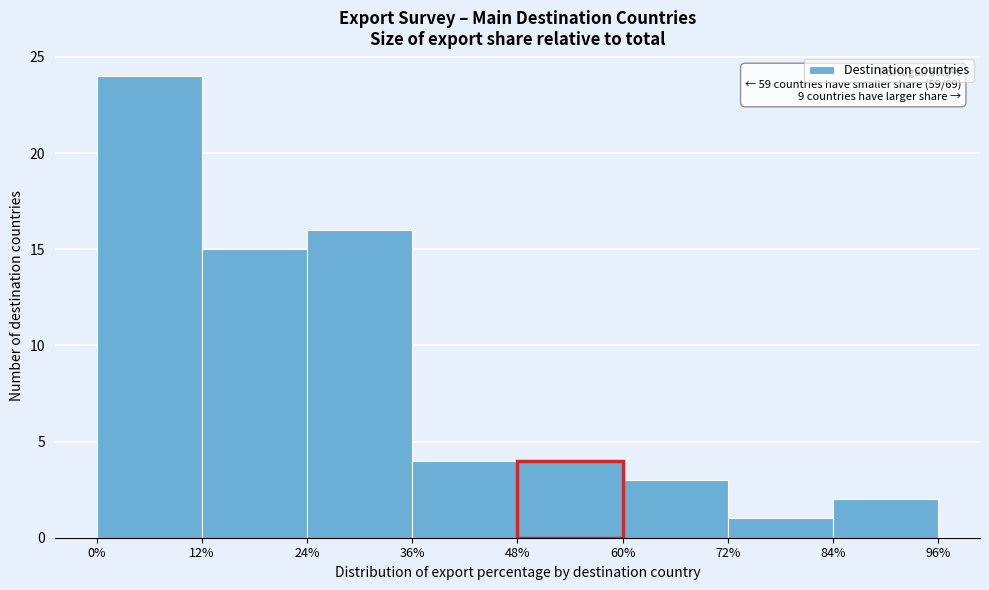

Which range on the x-axis has the tallest bar?

0% to 12%